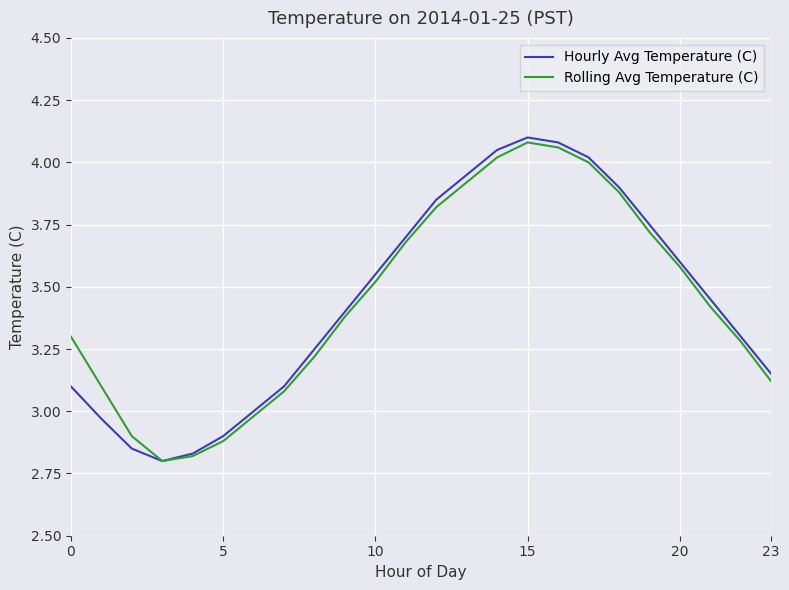

How many lines are shown in the chart?

2